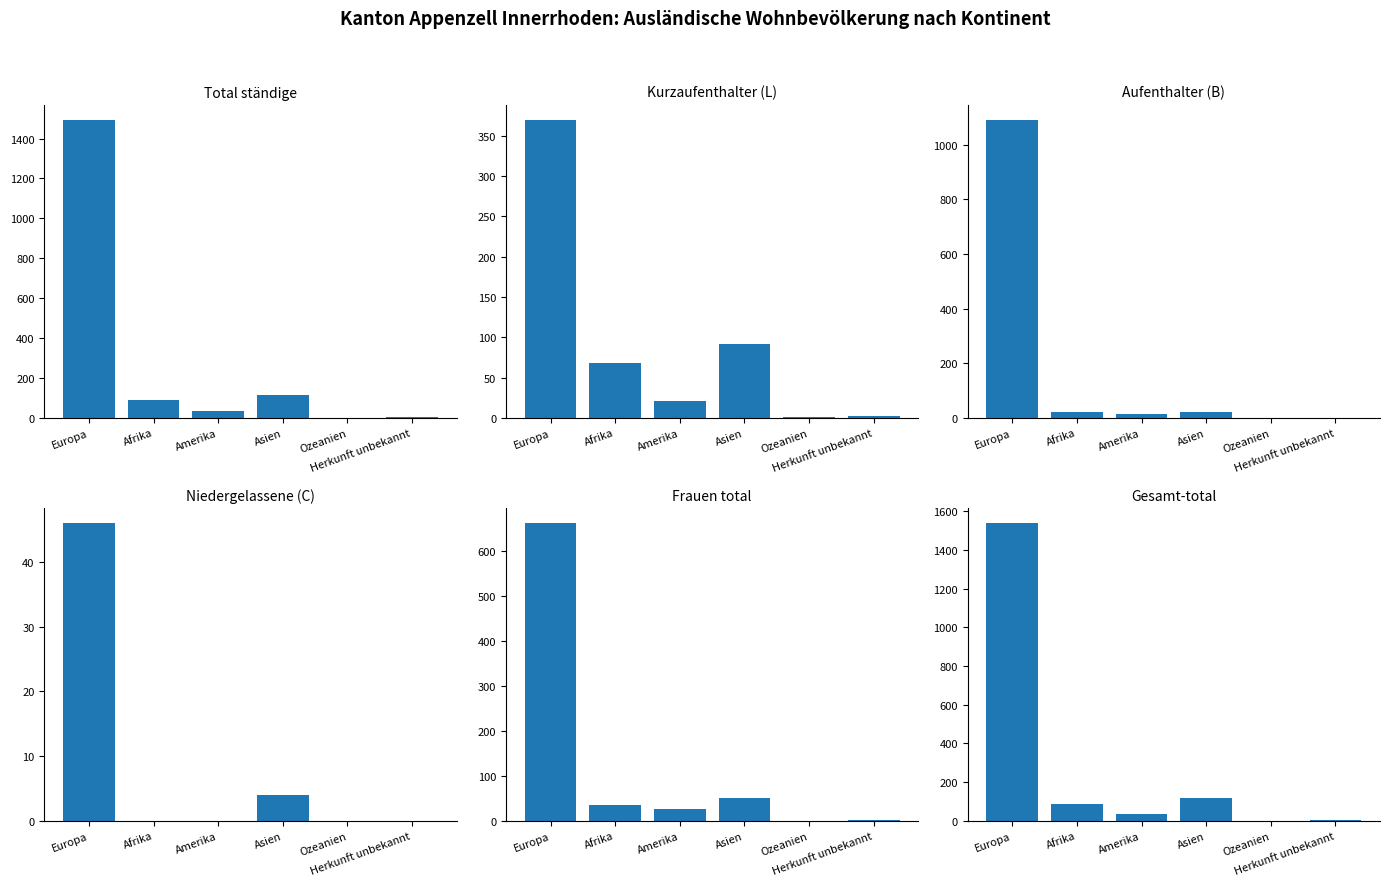

True or false: Total ständige has a value of 2 at Herkunft unbekannt.

True